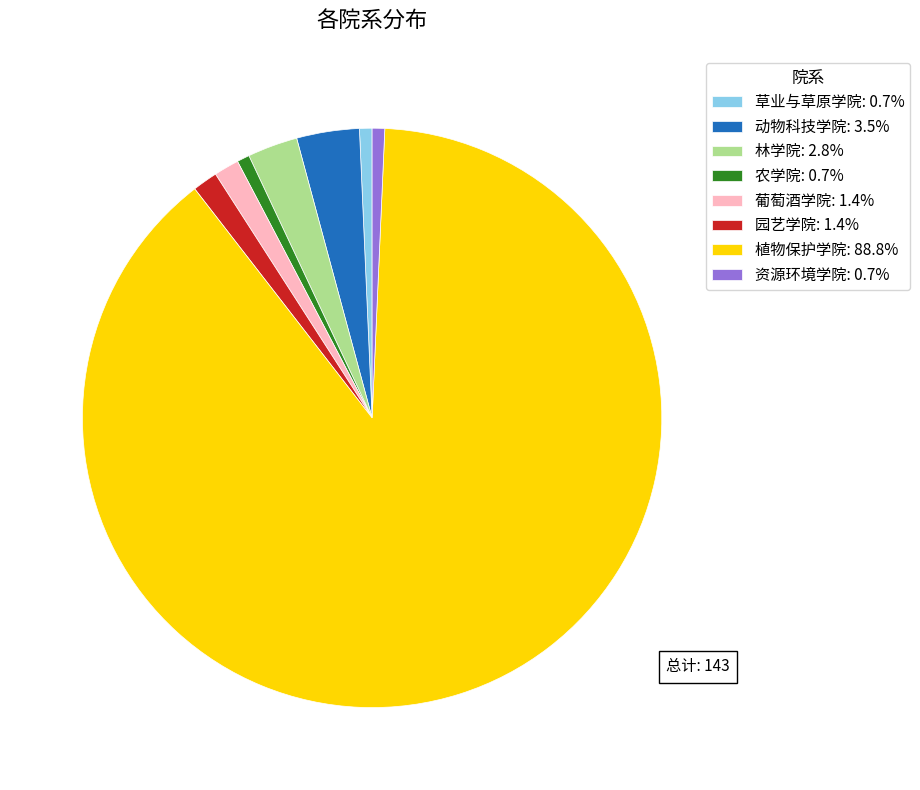

Does any single category account for the majority?

Yes